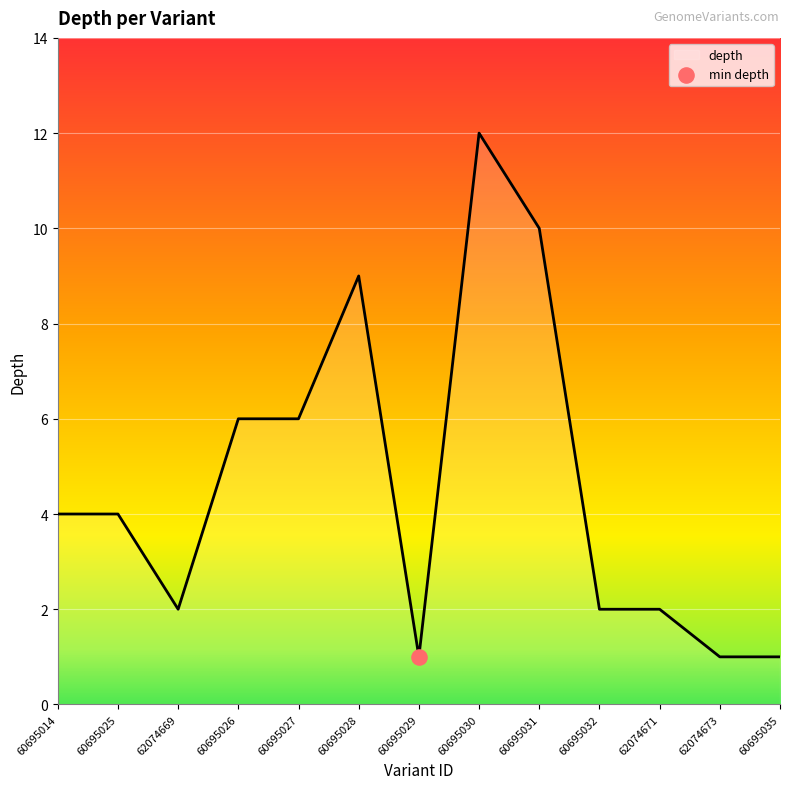

What is the change in value from 60695025 to 60695035?

-3